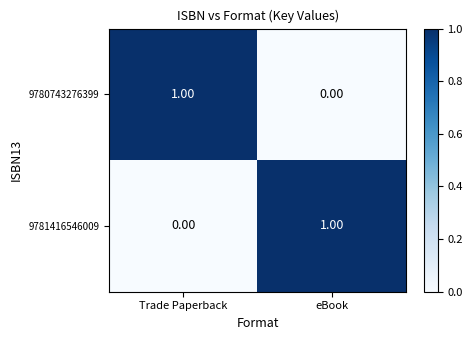

Is the value of 9780743276399 at Trade Paperback greater than the value of 9781416546009 at Trade Paperback?

Yes